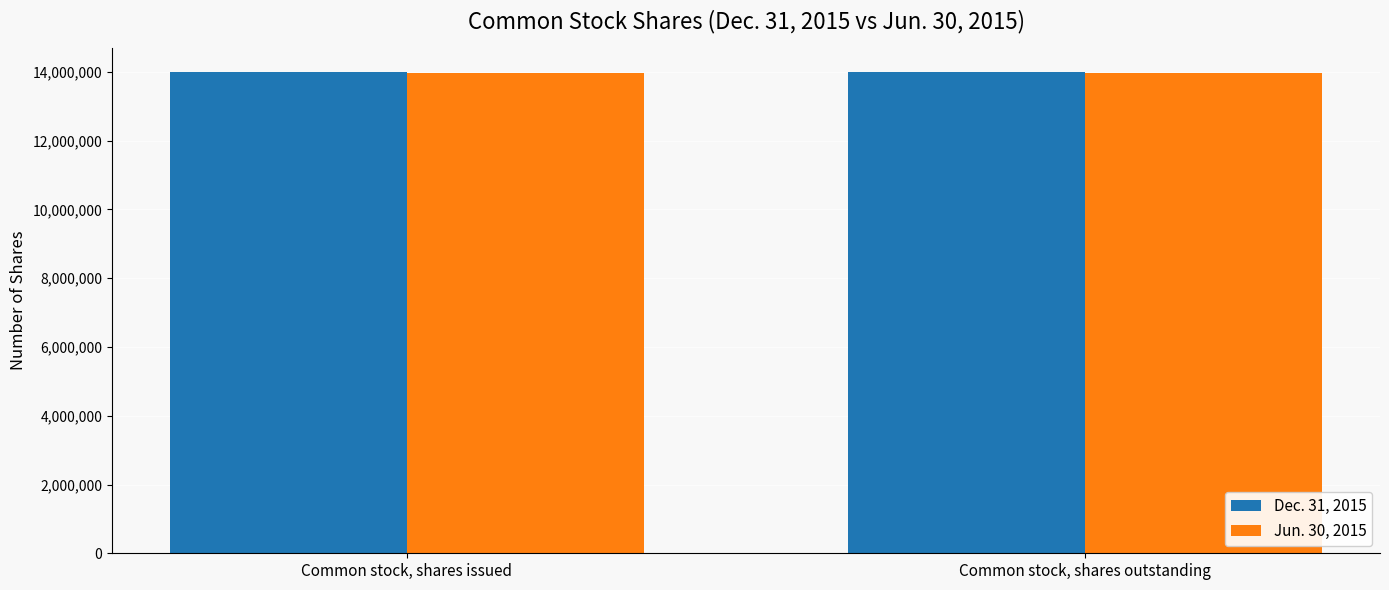

How many groups of bars are there?

2